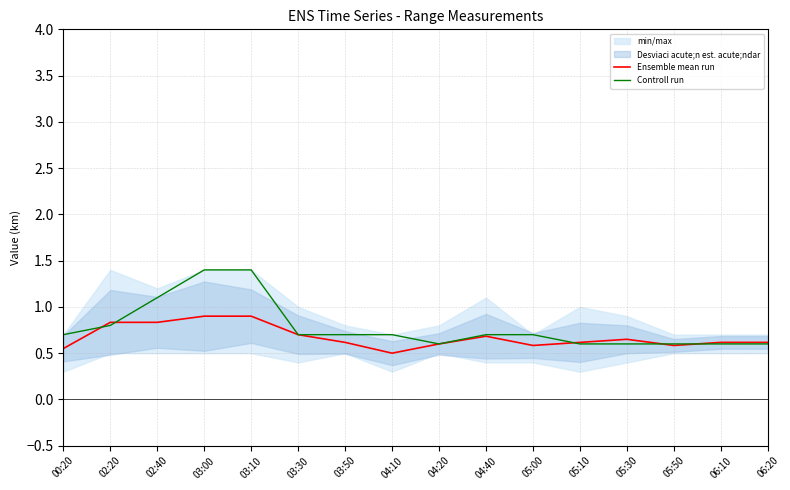

What is the maximum value shown in the chart?

1.4